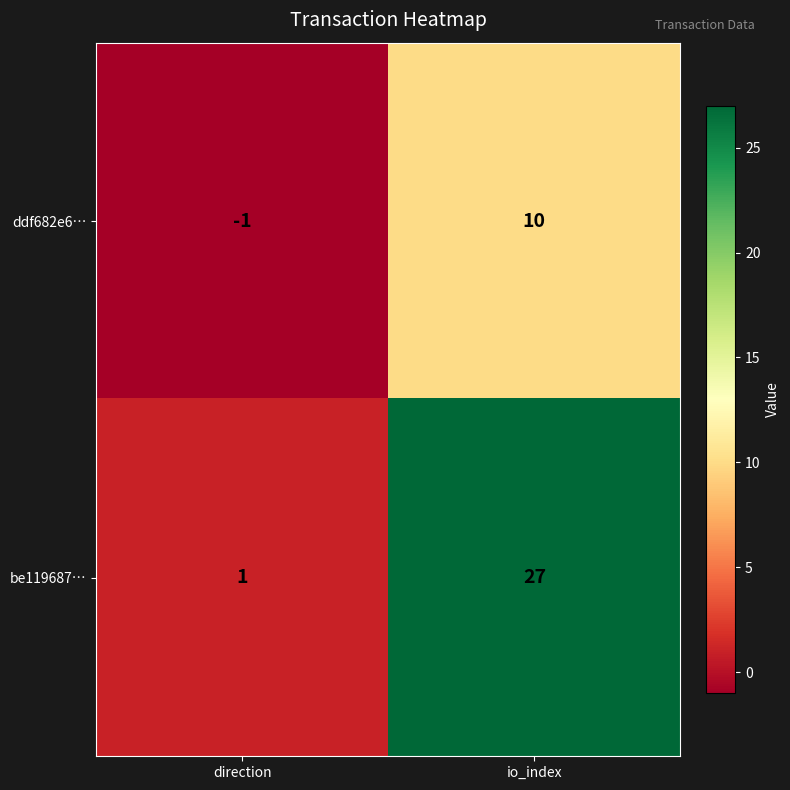

What is the minimum value shown in the chart?

-1